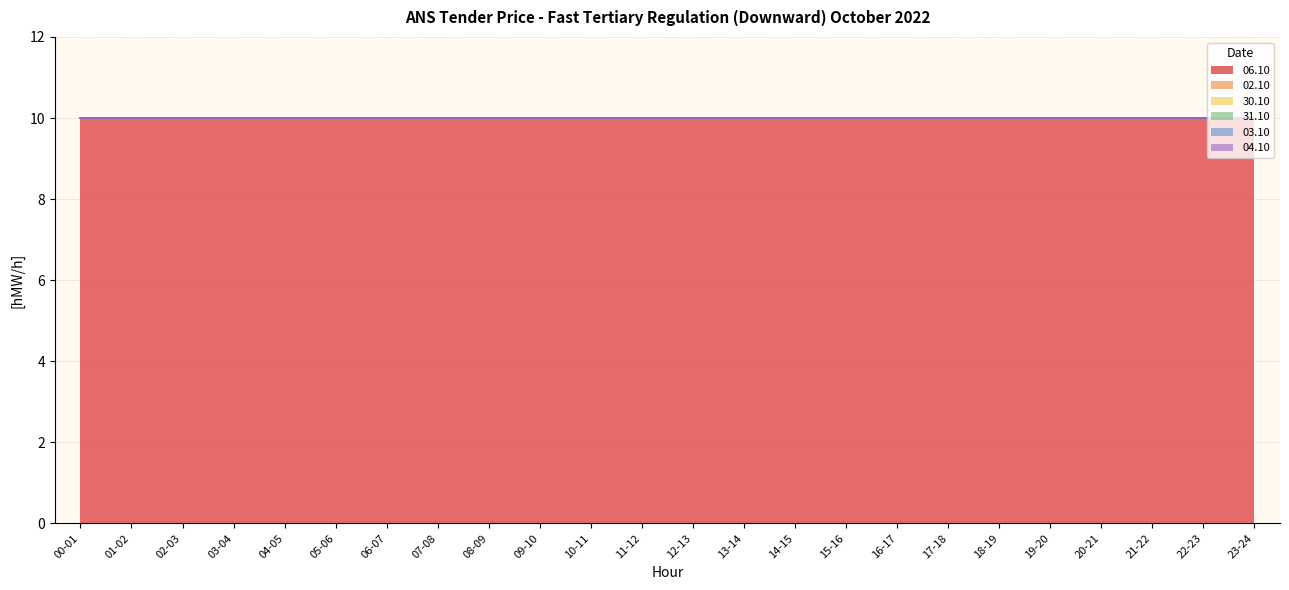

What is the label of the 3rd point from the right?

21-22